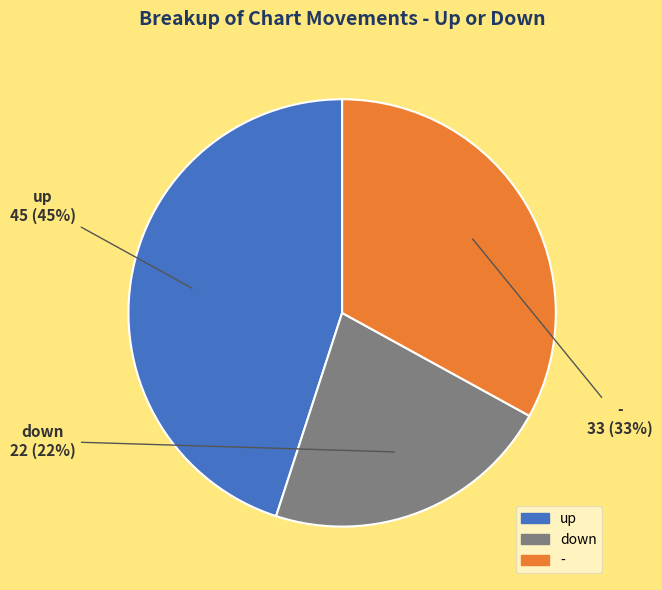

Combined, do up and down account for over 50%?

Yes